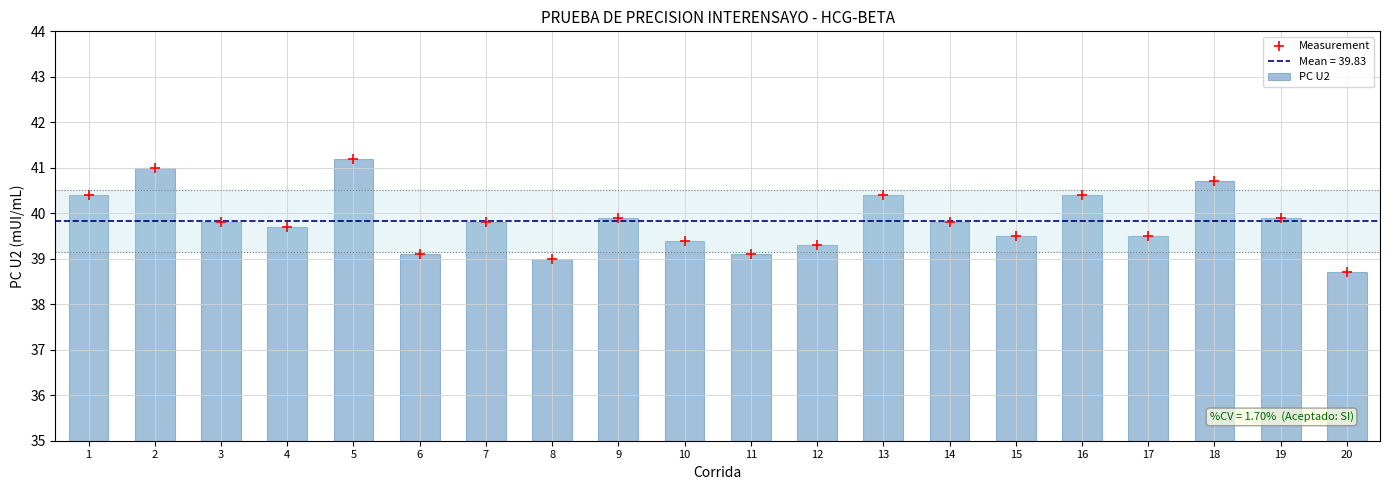

At how many categories does at least one series exceed 38?

20